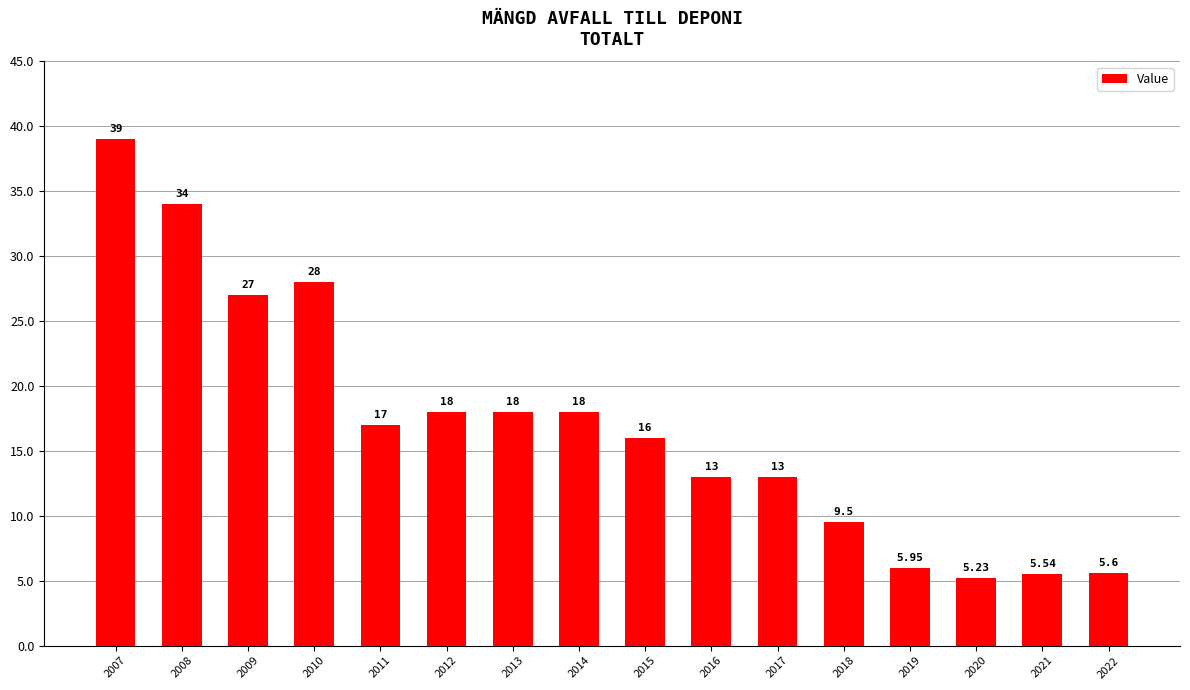

The value at 2017 is 13.0. True or false?

True